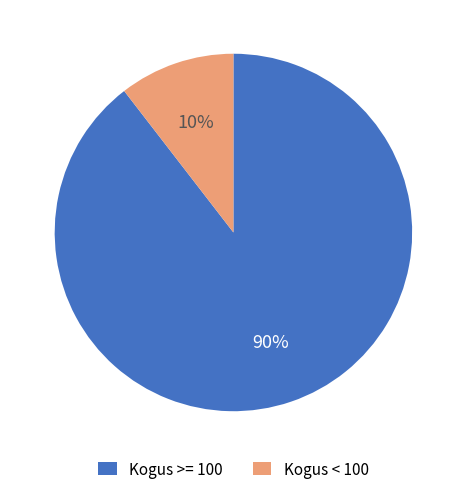

Rank the categories by value from highest to lowest.

Kogus >= 100, Kogus < 100